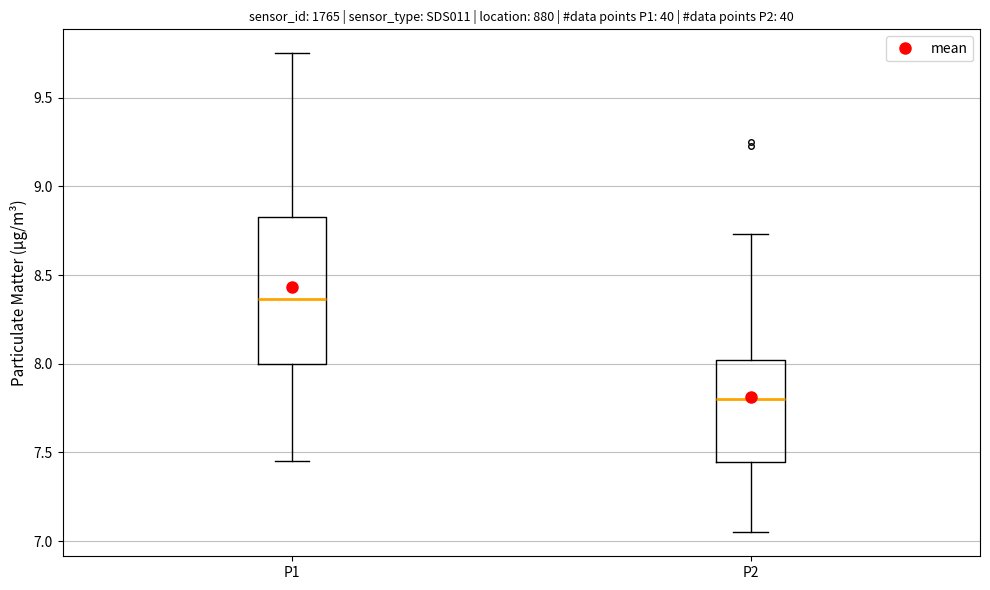

Comparing the boxes themselves (not the whiskers), which one is the tallest?

P1